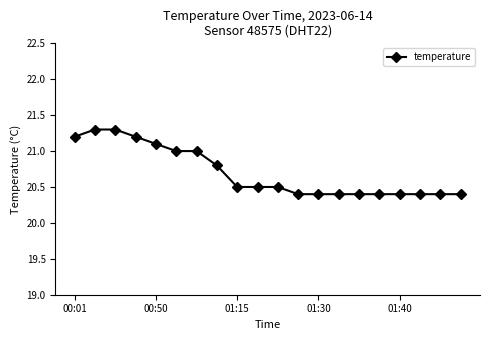

What is the difference between the maximum and minimum values?

0.9